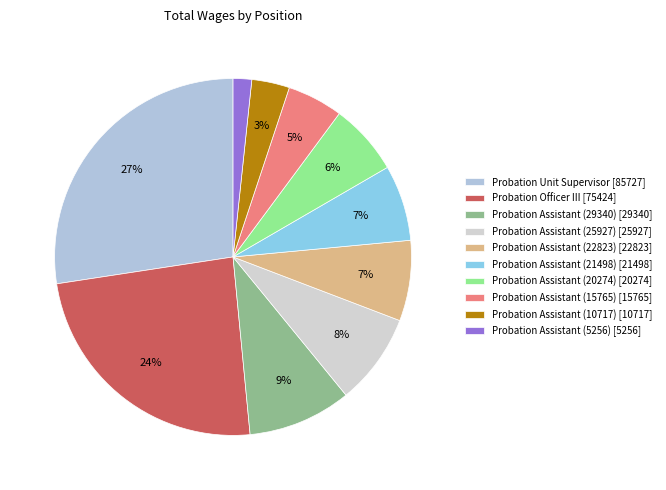

Which slice is the largest?

Probation Unit Supervisor